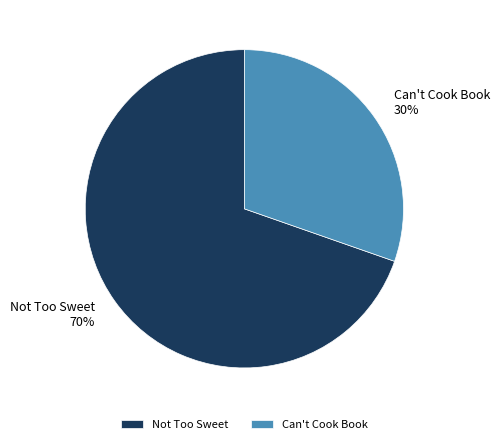

Do Can't Cook Book and Not Too Sweet together represent more than half of the pie?

Yes